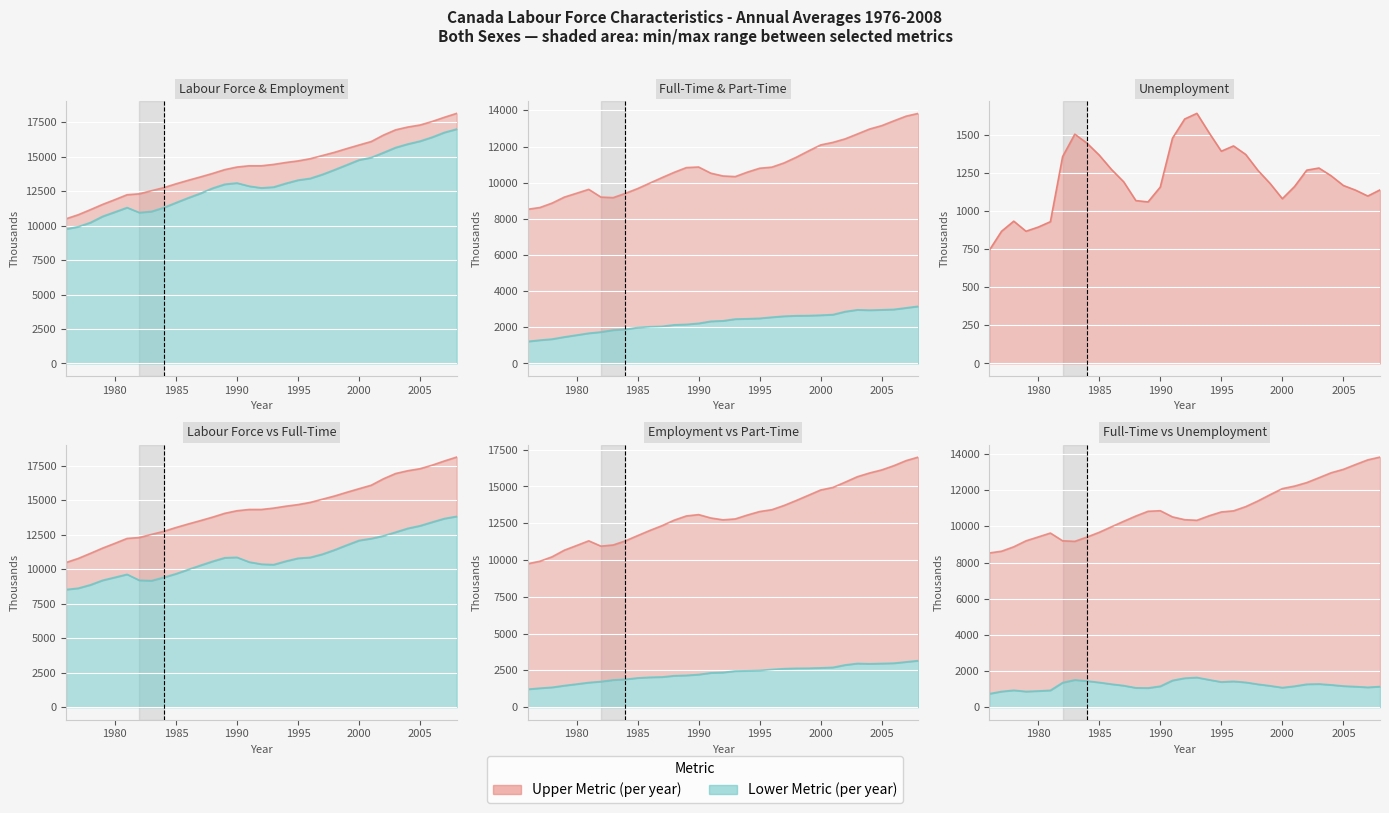

True or false: Unemployment (thousands) and Labour Force (thousands) intersect in this chart.

False